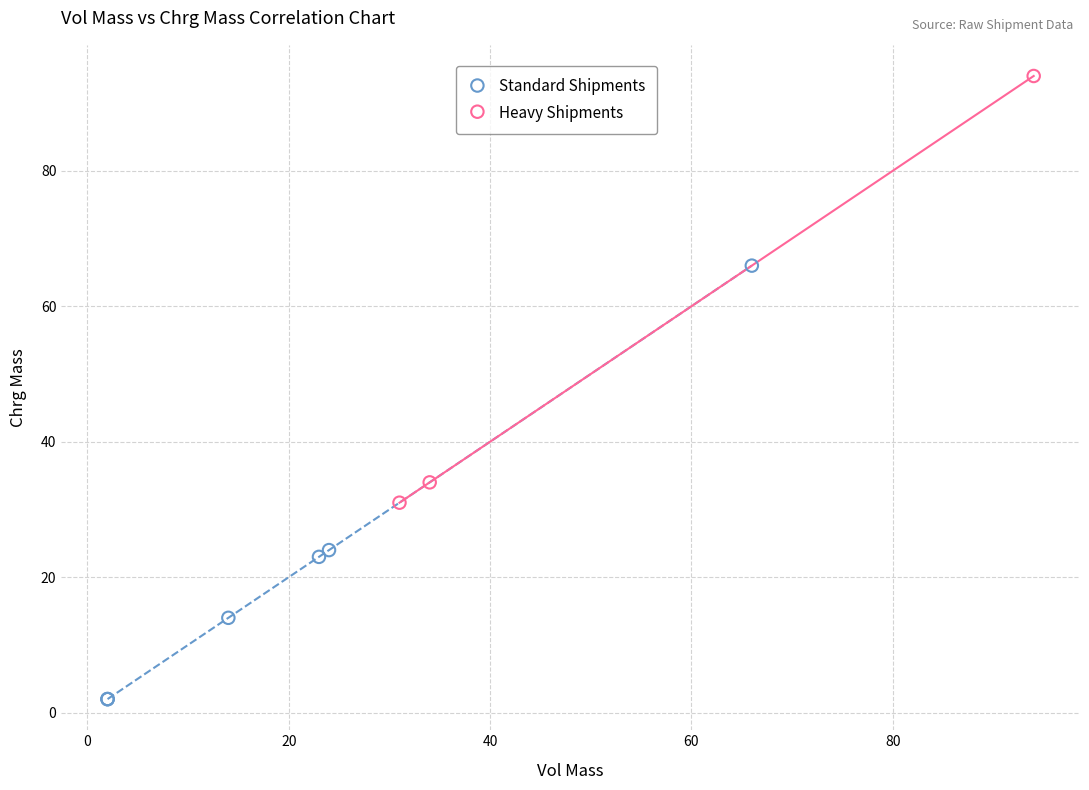

Which series has the largest Y range (max minus min)?

Standard Shipments